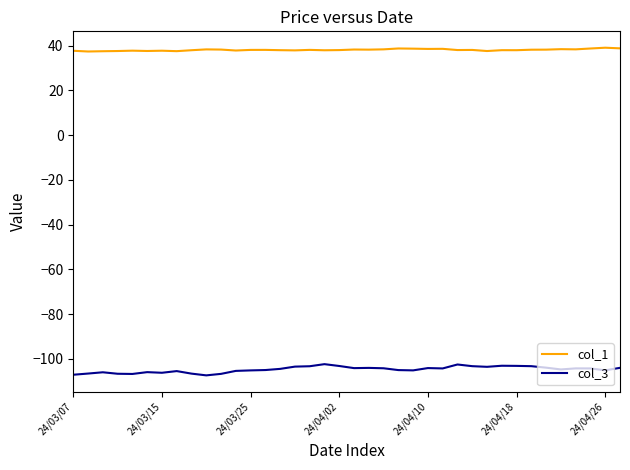

Which series has the largest total across all categories?

col_1